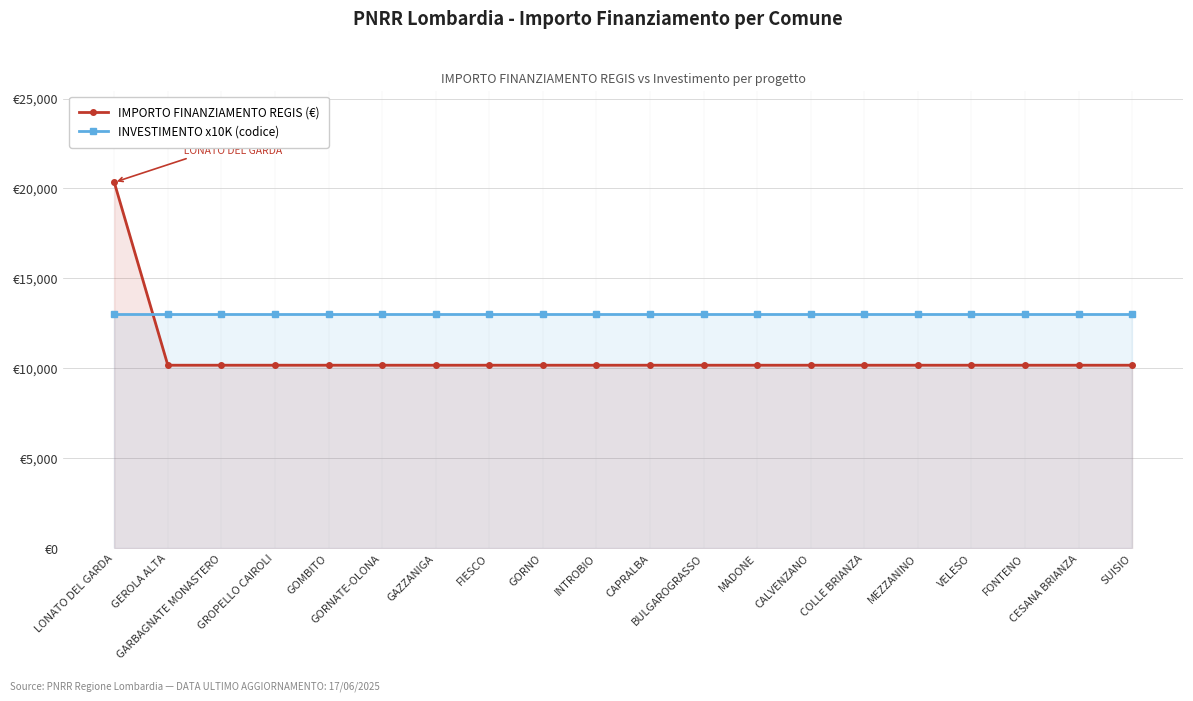

At which category is the sum across all series the highest?

LONATO DEL GARDA